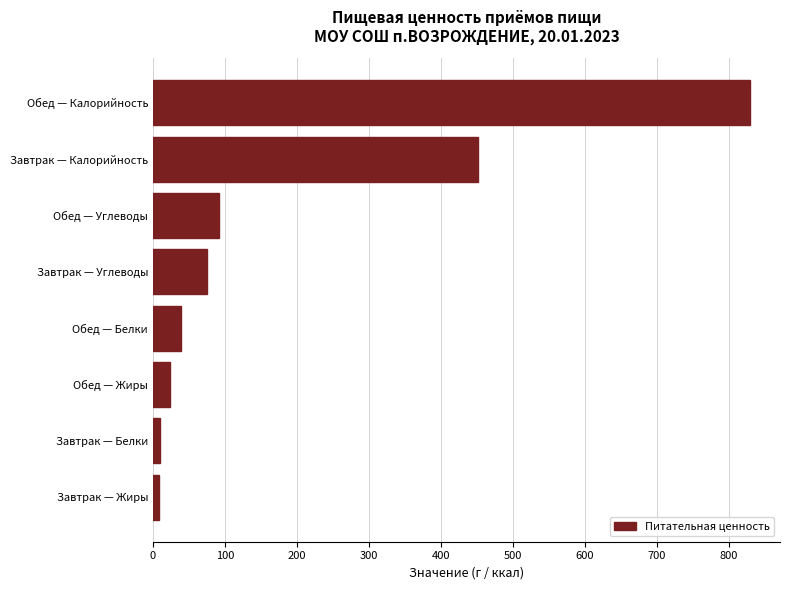

What is the greatest value displayed?

830